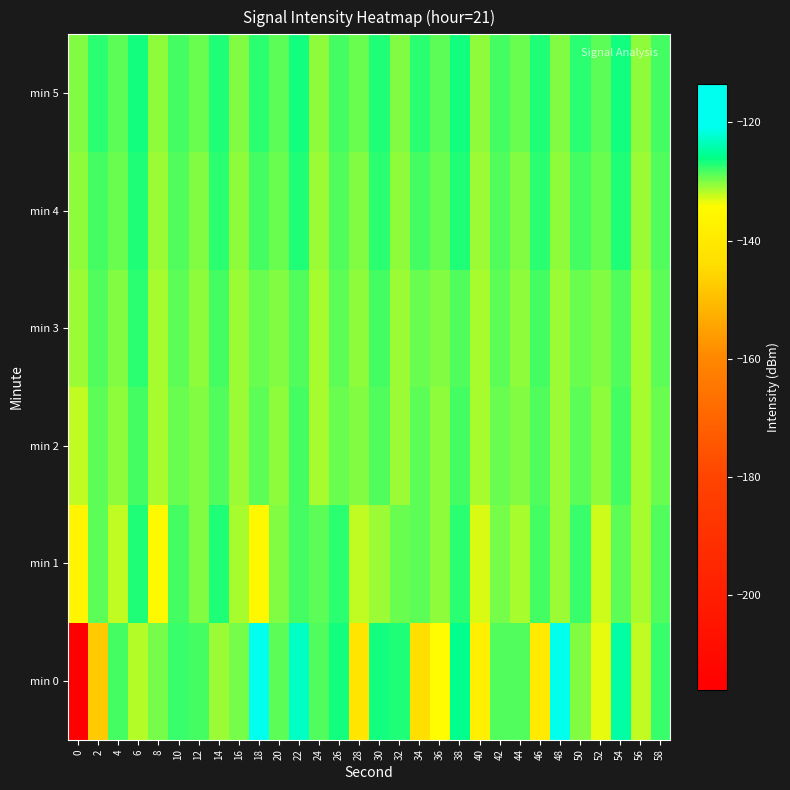

Reading right to left, transcribe all the data shown in this chart.

min 0: 58=-127.8	56=-132.2	54=-124.4	52=-133.4	50=-130.3	48=-120.8	46=-139.7	44=-128.5	42=-128.6	40=-138.0	38=-125.9	36=-134.0	34=-143.2	32=-126.8	30=-126.4	28=-141.3	26=-126.4	24=-128.5	22=-122.9	20=-128.8	18=-113.5	16=-129.5	14=-131.1	12=-128.0	10=-127.5	8=-129.8	6=-131.6	4=-128.0	2=-147.7	0=-216.0
min 1: 58=-128.6	56=-131.2	54=-129.1	52=-132.5	50=-127.9	48=-130.8	46=-128.3	44=-131.5	42=-129.8	40=-133.0	38=-127.2	36=-130.5	34=-128.8	32=-129.5	30=-131.0	28=-132.0	26=-127.5	24=-129.0	22=-128.0	20=-130.0	18=-135.3	16=-131.3	14=-127.0	12=-130.0	10=-128.3	8=-134.6	6=-126.8	4=-132.0	2=-128.9	0=-136.0
min 2: 58=-129.5	56=-131.5	54=-128.0	52=-130.5	50=-129.0	48=-131.0	46=-128.5	44=-130.0	42=-129.5	40=-131.5	38=-128.0	36=-130.5	34=-129.0	32=-131.0	30=-128.5	28=-130.0	26=-129.5	24=-131.5	22=-128.0	20=-130.5	18=-129.0	16=-131.0	14=-128.5	12=-130.0	10=-129.5	8=-131.5	6=-128.0	4=-130.5	2=-129.0	0=-132.0
min 3: 58=-129.0	56=-131.5	54=-128.5	52=-130.0	50=-129.5	48=-131.0	46=-128.0	44=-130.5	42=-129.0	40=-131.5	38=-128.5	36=-130.0	34=-129.5	32=-131.0	30=-128.0	28=-130.5	26=-129.0	24=-131.5	22=-128.5	20=-130.0	18=-129.5	16=-131.0	14=-128.0	12=-130.5	10=-129.0	8=-131.5	6=-127.5	4=-130.0	2=-128.5	0=-131.0
min 4: 58=-128.5	56=-131.0	54=-127.0	52=-129.5	50=-128.0	48=-130.5	46=-127.5	44=-130.0	42=-128.5	40=-131.0	38=-127.0	36=-129.5	34=-128.0	32=-130.5	30=-127.5	28=-130.0	26=-128.5	24=-131.0	22=-127.0	20=-129.5	18=-128.0	16=-130.5	14=-127.5	12=-130.0	10=-128.5	8=-131.0	6=-127.0	4=-129.5	2=-128.0	0=-130.5
min 5: 58=-128.0	56=-130.5	54=-126.5	52=-129.0	50=-127.5	48=-130.0	46=-127.0	44=-129.5	42=-128.0	40=-130.5	38=-126.5	36=-129.0	34=-127.5	32=-130.0	30=-127.0	28=-129.5	26=-128.0	24=-130.5	22=-126.5	20=-129.0	18=-127.5	16=-130.0	14=-127.0	12=-129.5	10=-128.0	8=-130.5	6=-126.5	4=-129.0	2=-127.5	0=-130.0